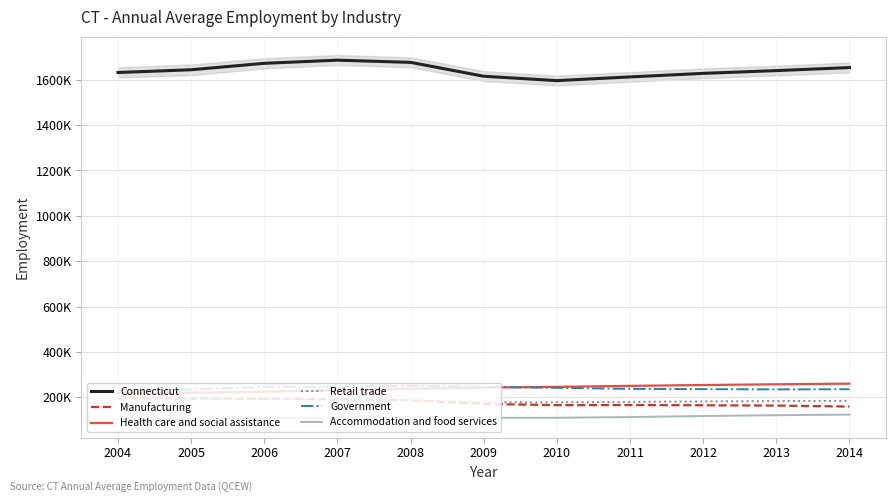

What are all the series names shown in the legend?

Connecticut, Manufacturing, Health care and social assistance, Retail trade, Government, Accommodation and food services